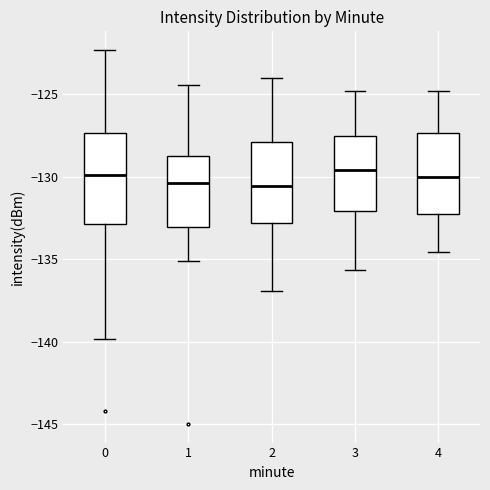

Where does the upper whisker of the box at x = 0 end on the y-axis? The values are not printed on the chart, so give them approximately, as read against the axis.

-122.5